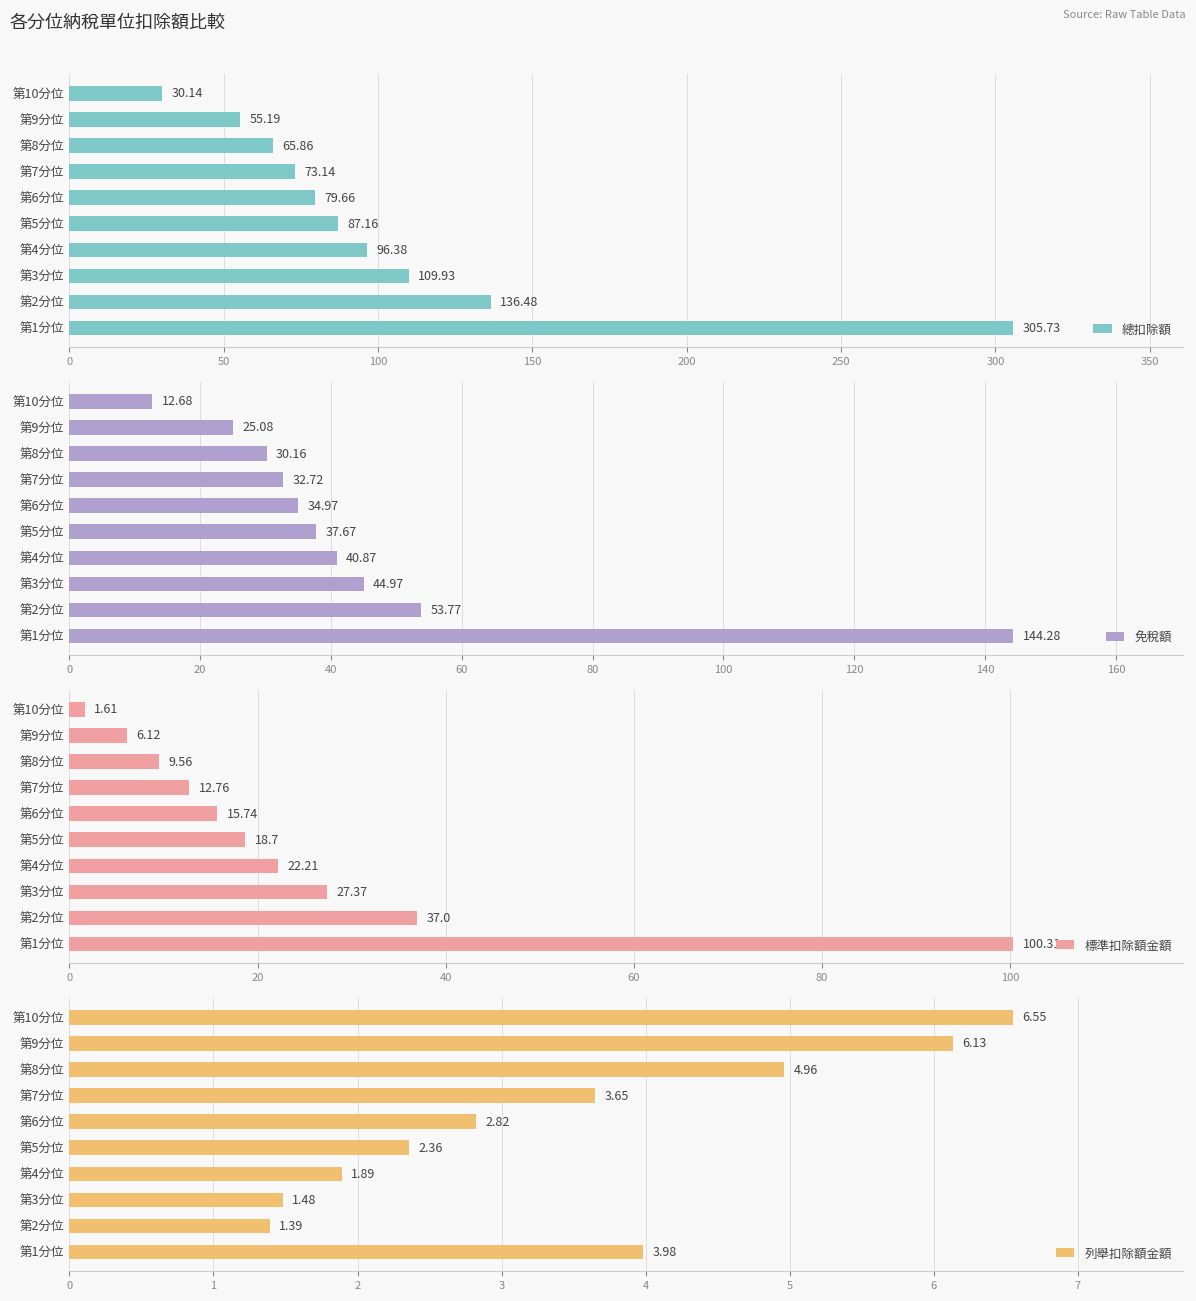

What is the sum of all 總扣除額 values?

1039.7